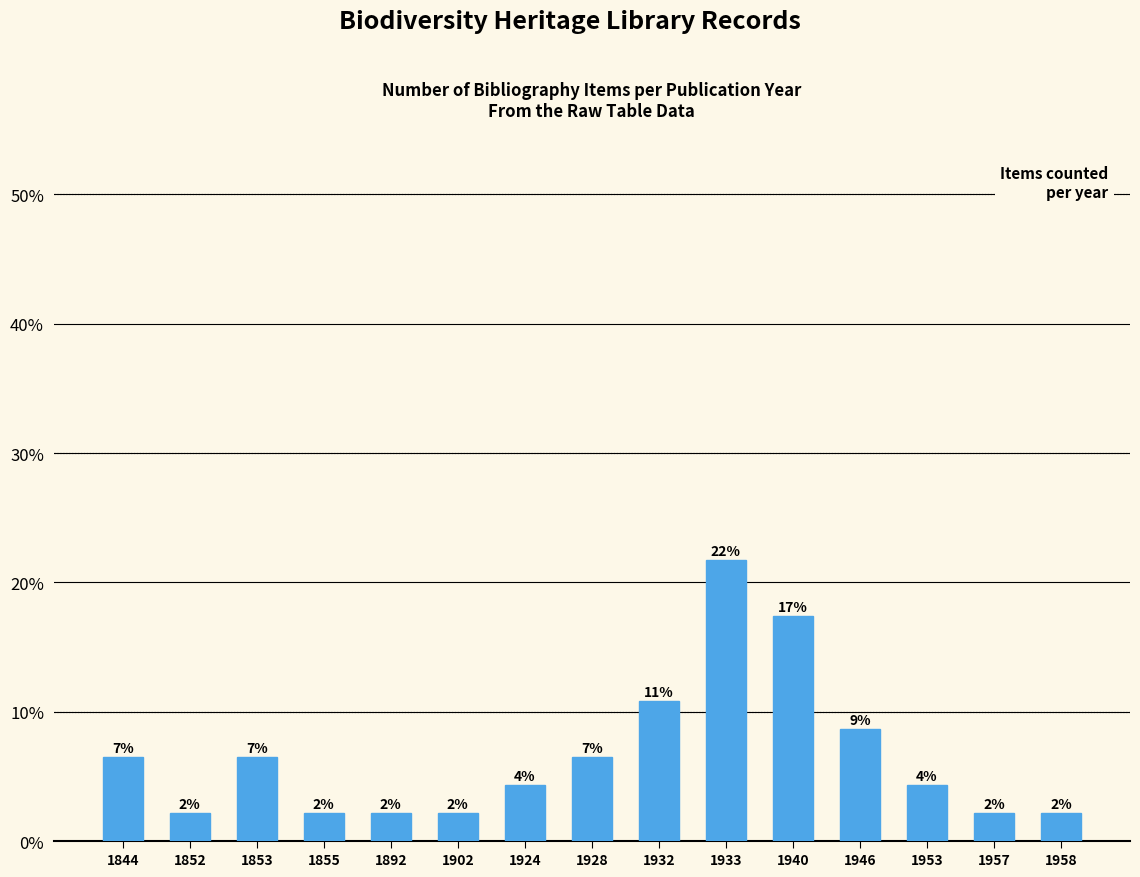

How many bars are there in total?

15